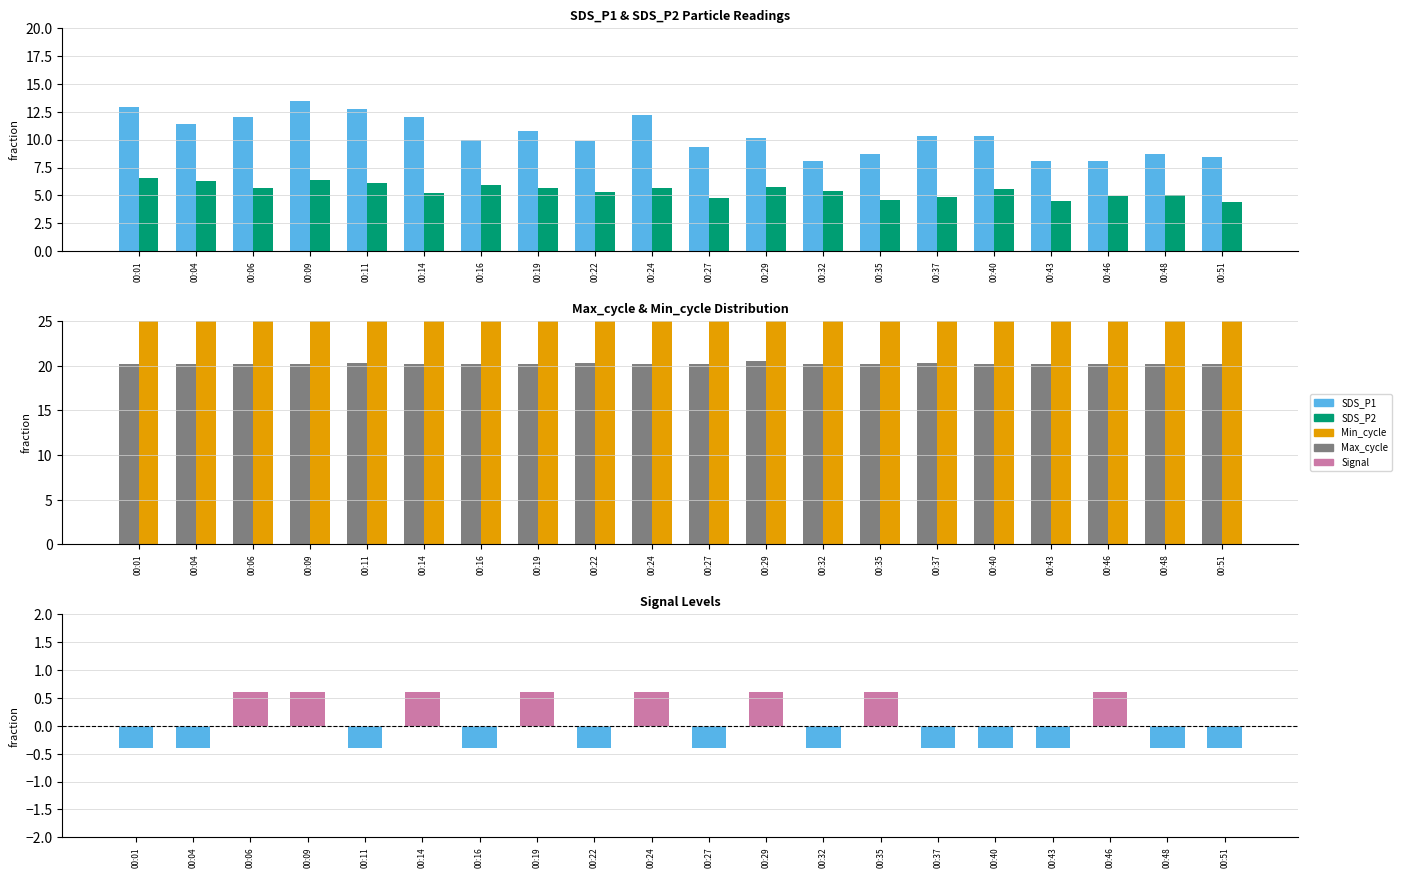

Reading left to right, extract all data points from this chart.

SDS_P1: 12.9	11.4	12.1	13.5	12.8	12.0	10.0	10.8	9.9	12.2	9.3	10.2	8.1	8.7	10.3	10.3	8.1	8.1	8.7	8.5
SDS_P2: 6.6	6.3	5.7	6.4	6.1	5.2	5.9	5.6	5.3	5.7	4.8	5.7	5.4	4.6	4.8	5.6	4.5	4.9	5.0	4.4
Max_cycle: 20.2	20.2	20.2	20.2	20.3	20.2	20.2	20.2	20.3	20.2	20.2	20.5	20.2	20.2	20.3	20.2	20.2	20.2	20.2	20.2
Min_cycle: 28.0	28.0	28.0	28.0	28.0	28.0	28.0	28.0	28.0	28.0	28.0	28.0	28.0	28.0	28.0	28.0	28.0	28.0	28.0	28.0
Signal: -0.4	-0.4	0.6	0.6	-0.4	0.6	-0.4	0.6	-0.4	0.6	-0.4	0.6	-0.4	0.6	-0.4	-0.4	-0.4	0.6	-0.4	-0.4